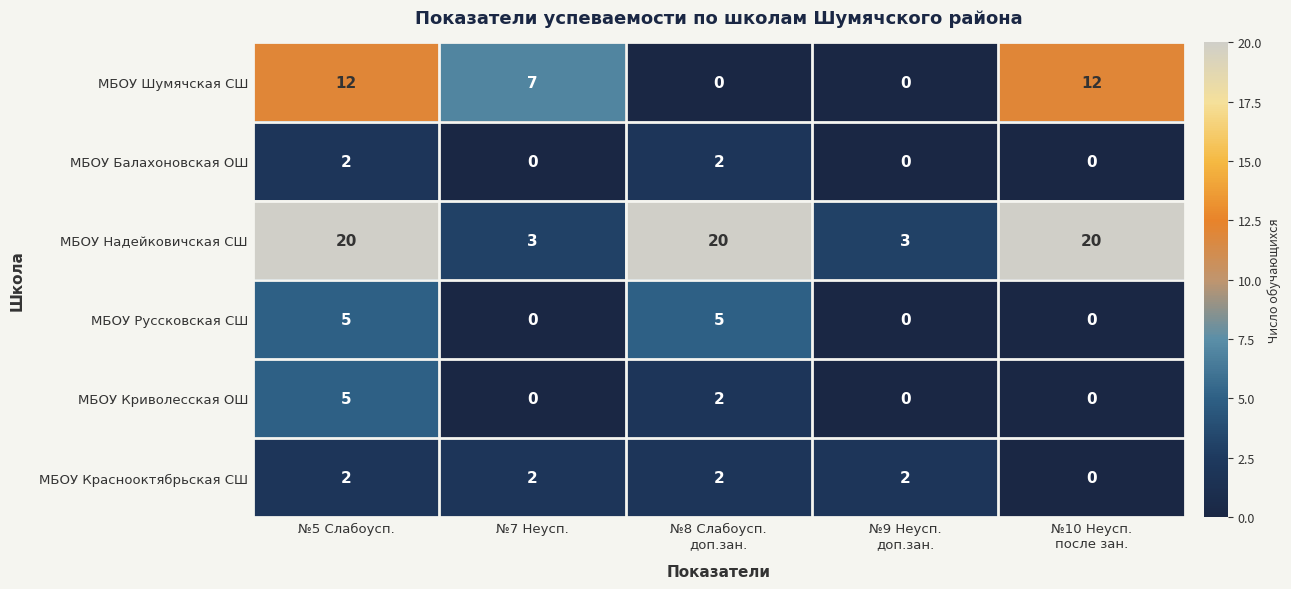

At how many categories does at least one series exceed 19?

3